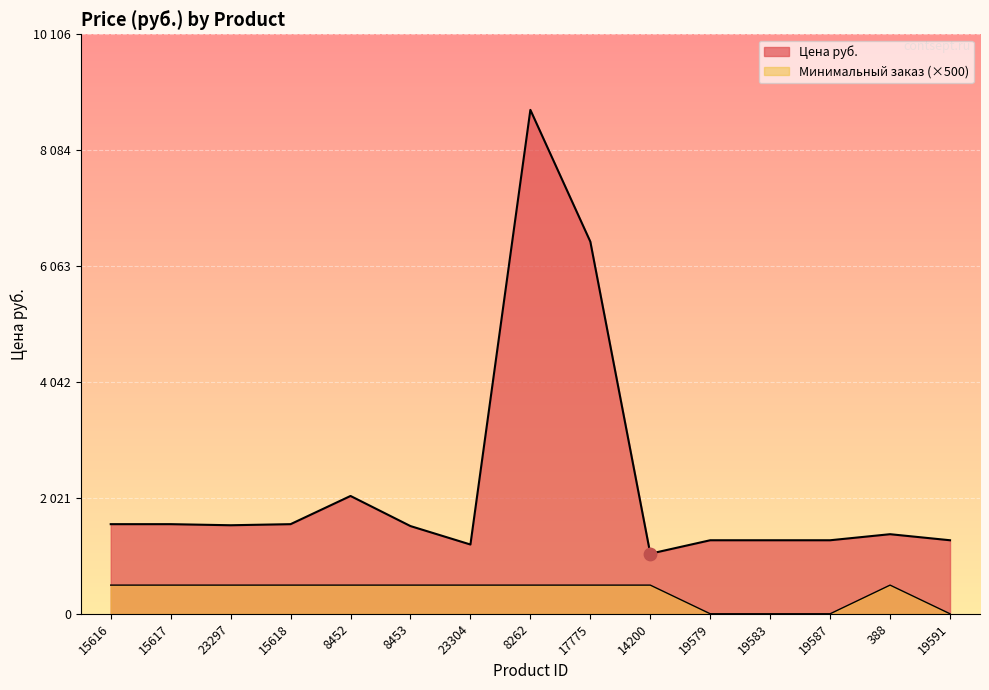

Which series has the largest Y range (max minus min)?

Цена руб.